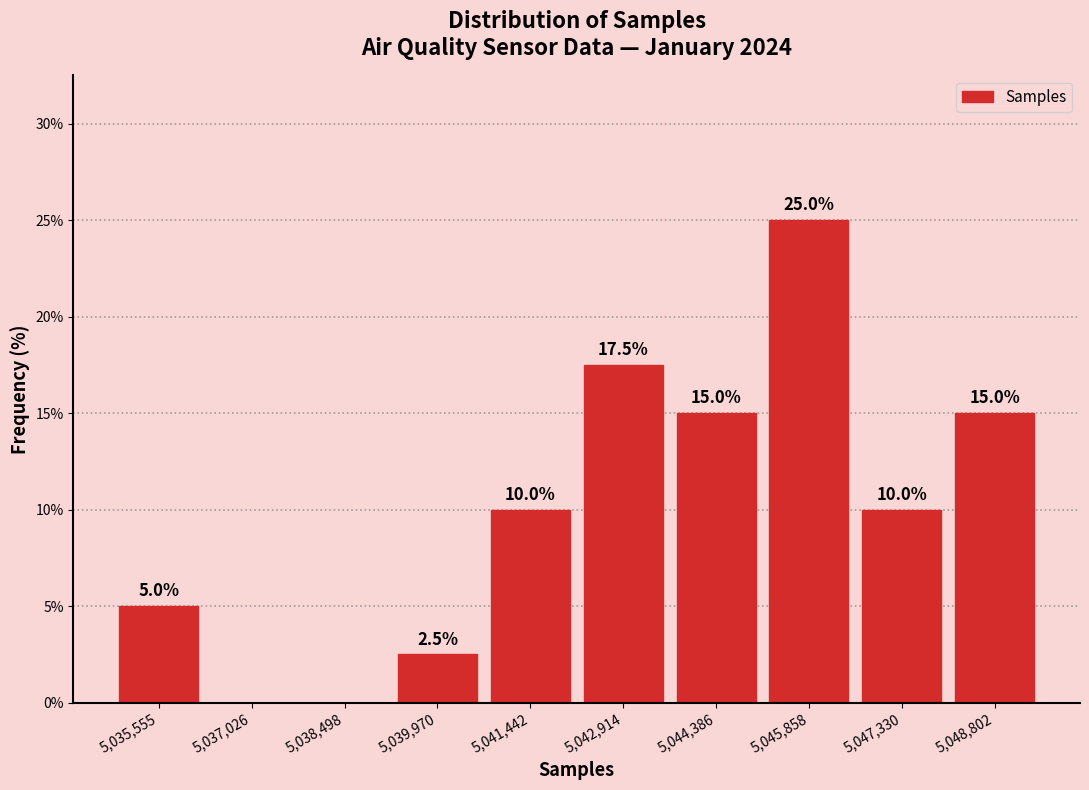

Reading right to left, list all the values displayed in this chart.

5,048,802=15.0	5,047,330=10.0	5,045,858=25.0	5,044,386=15.0	5,042,914=17.5	5,041,442=10.0	5,039,970=2.5	5,038,498=0.0	5,037,026=0.0	5,035,555=5.0